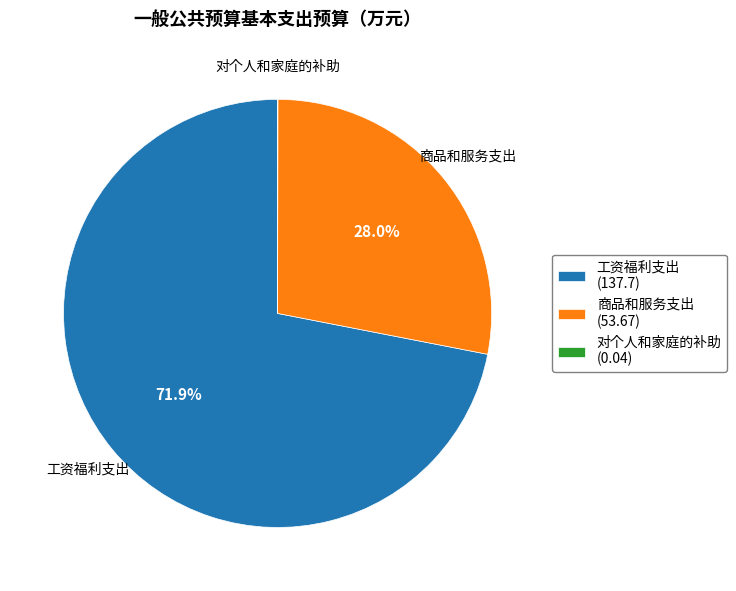

To the nearest percent, what is the difference between the largest and smallest slice percentages?

72%